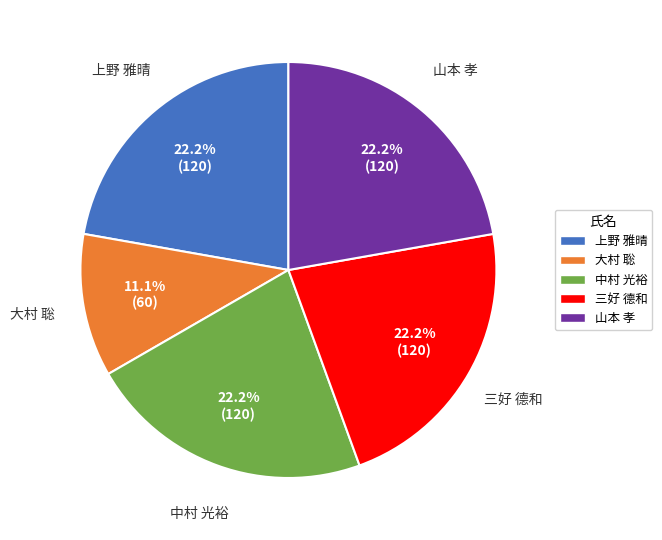

To the nearest percent, what percentage of the pie is 三好 德和?

22%